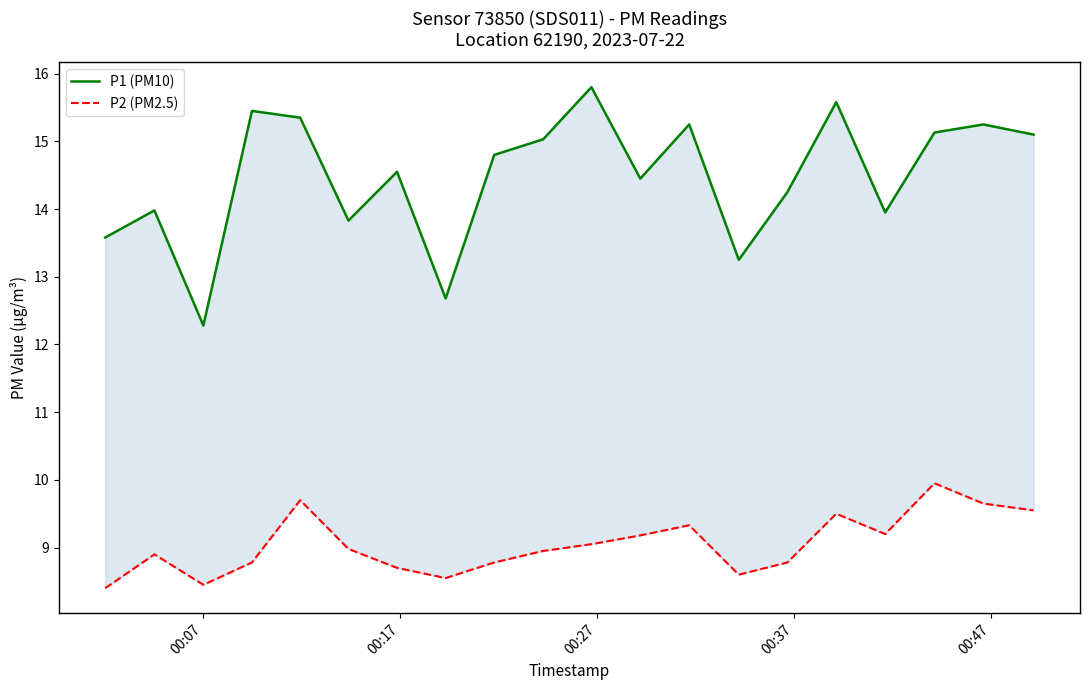

What are all the series names shown in the legend?

P1 (PM10), P2 (PM2.5)